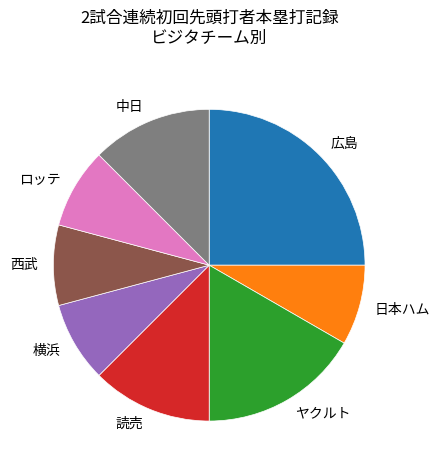

How many segments does this pie chart have?

8